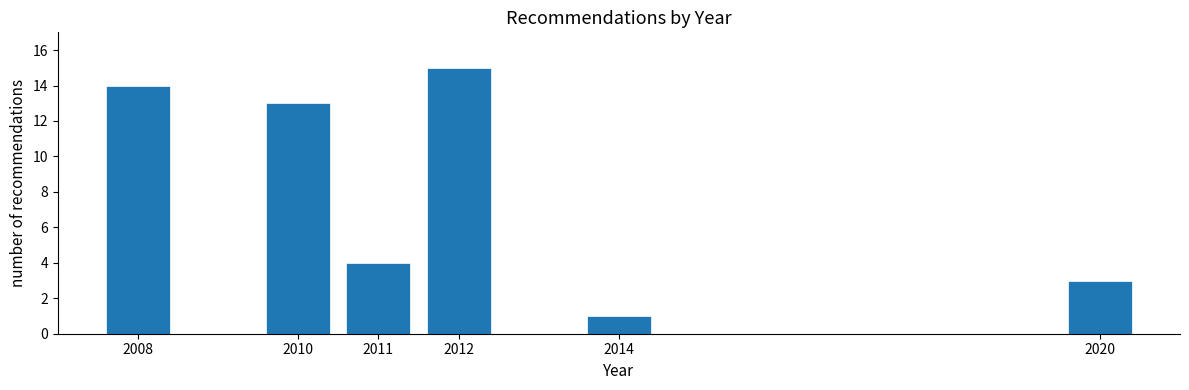

Reading left to right, transcribe all the data shown in this chart.

2008=14	2010=13	2011=4	2012=15	2014=1	2020=3